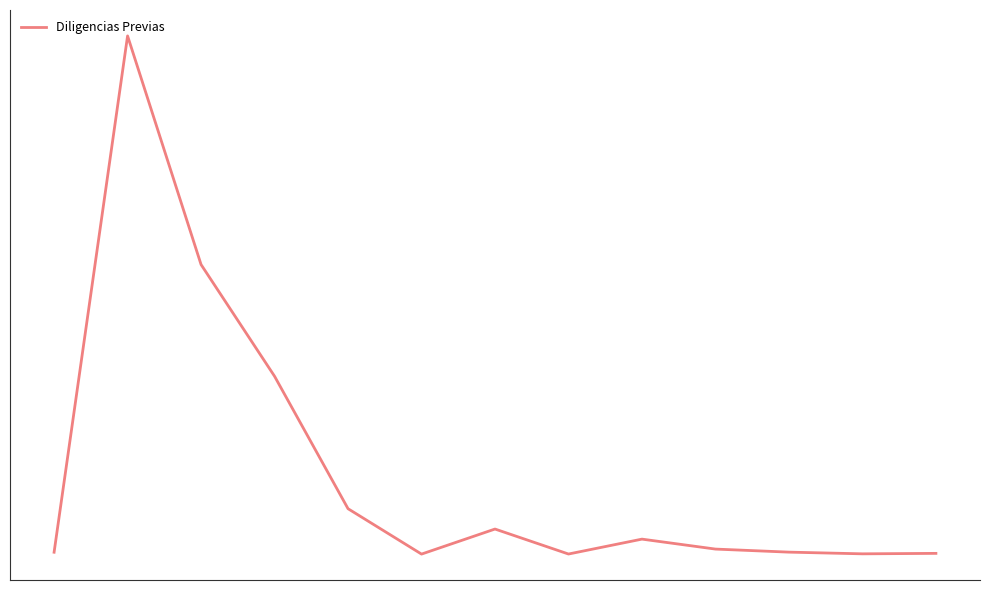

What is the difference between the maximum and minimum values?

15929